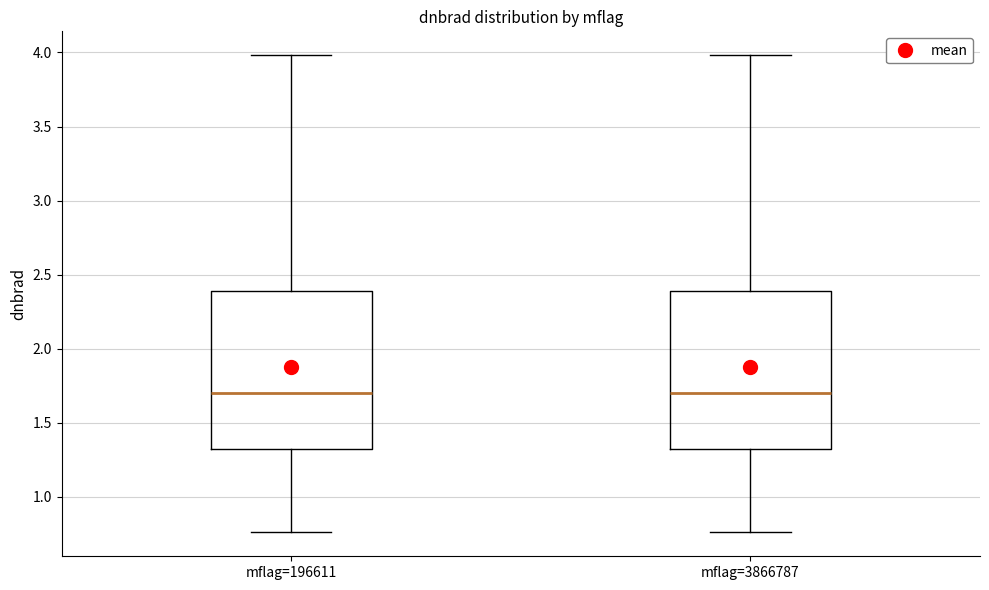

Where does the median line of the box for mflag=3866787 sit on the y-axis? The values are not printed on the chart, so give them approximately, as read against the axis.

1.70